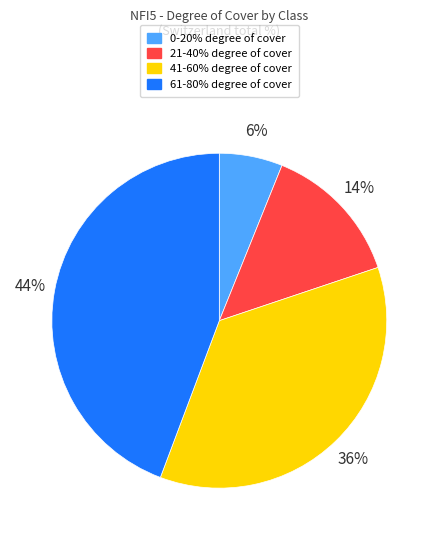

Do 0-20% and 21-40% together represent more than half of the pie?

No